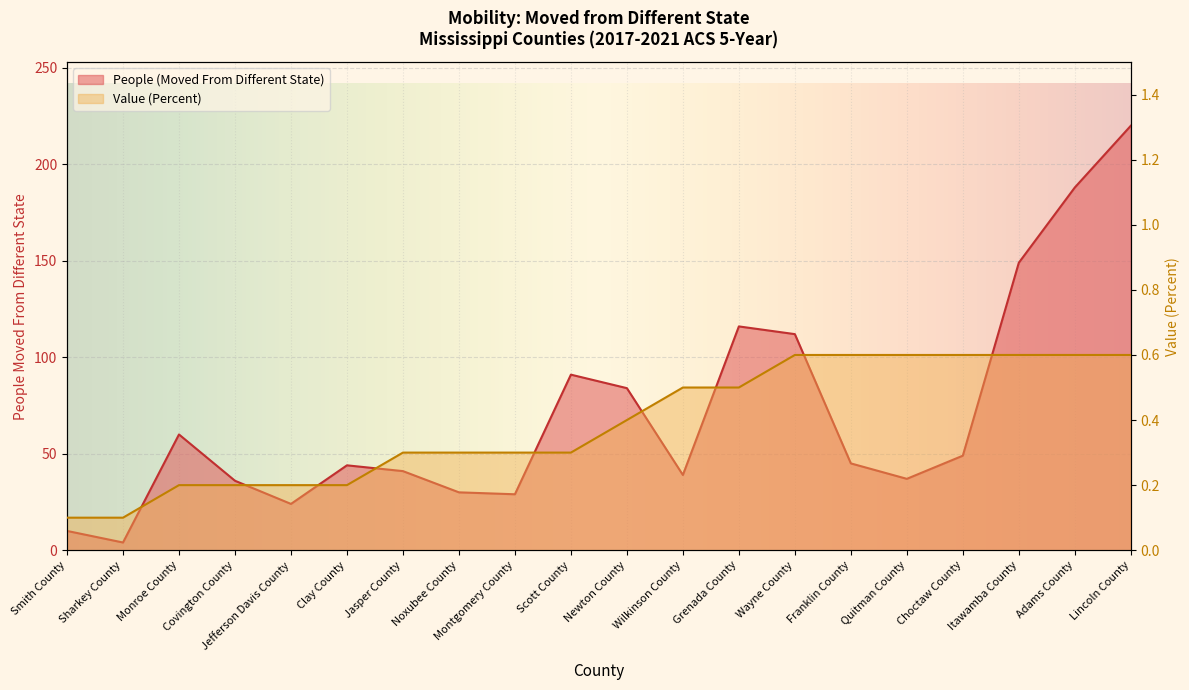

Reading left to right, extract all data points from this chart.

People (Moved From Different State): 10.0	4.0	60.0	36.0	24.0	44.0	41.0	30.0	29.0	91.0	84.0	39.0	116.0	112.0	45.0	37.0	49.0	149.0	188.0	220.0
Value (Percent): 0.1	0.1	0.2	0.2	0.2	0.2	0.3	0.3	0.3	0.3	0.4	0.5	0.5	0.6	0.6	0.6	0.6	0.6	0.6	0.6